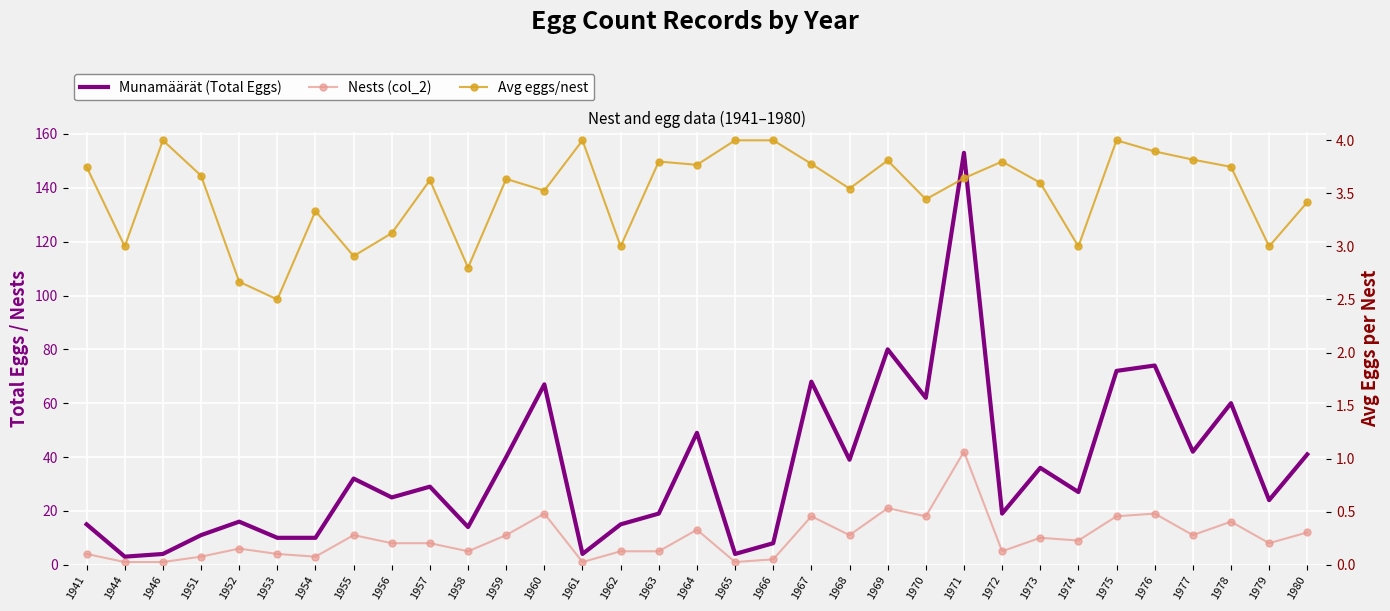

Which series has the largest total across all categories?

Munamäärät (Total Eggs)